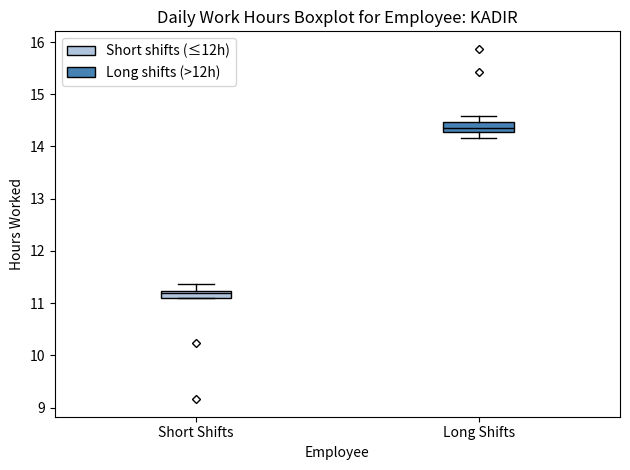

Which box's median line is the highest?

Long Shifts